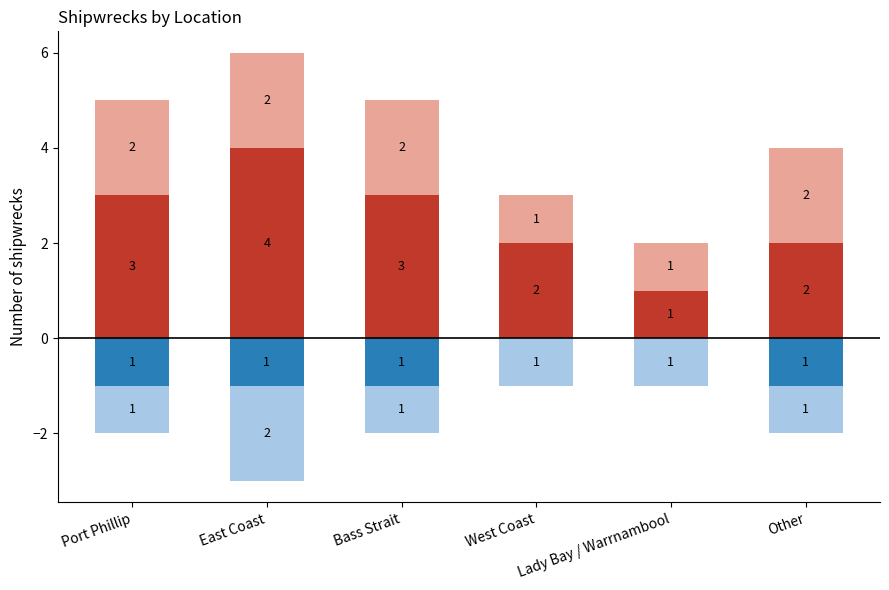

Reading left to right, list all the values displayed in this chart.

+, CI omits zero: yes: Port Phillip=3	East Coast=4	Bass Strait=3	West Coast=2	Lady Bay / Warrnambool=1	Other=2
+, CI omits zero: no: Port Phillip=2	East Coast=2	Bass Strait=2	West Coast=1	Lady Bay / Warrnambool=1	Other=2
-, CI omits zero: yes: Port Phillip=-1	East Coast=-1	Bass Strait=-1	West Coast=0	Lady Bay / Warrnambool=0	Other=-1
-, CI omits zero: no: Port Phillip=-1	East Coast=-2	Bass Strait=-1	West Coast=-1	Lady Bay / Warrnambool=-1	Other=-1